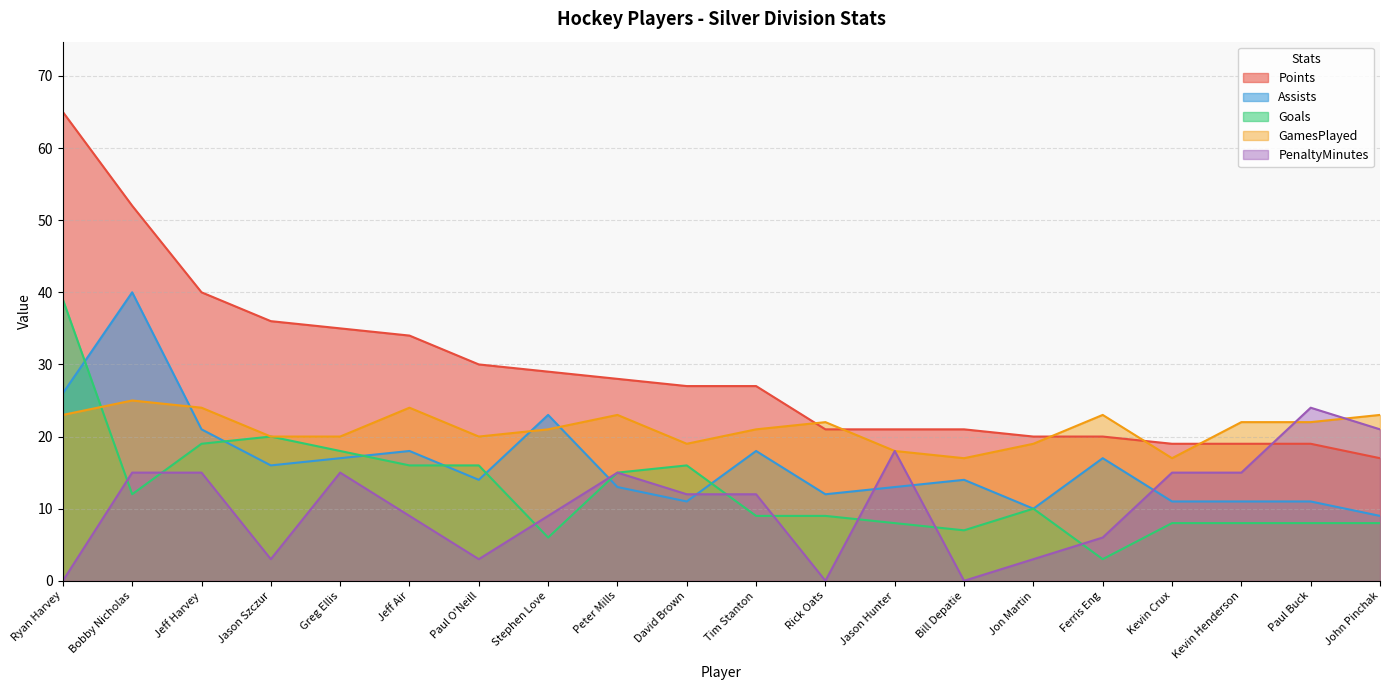

Which has a higher value, Rick Oats or Jason Hunter?

Rick Oats